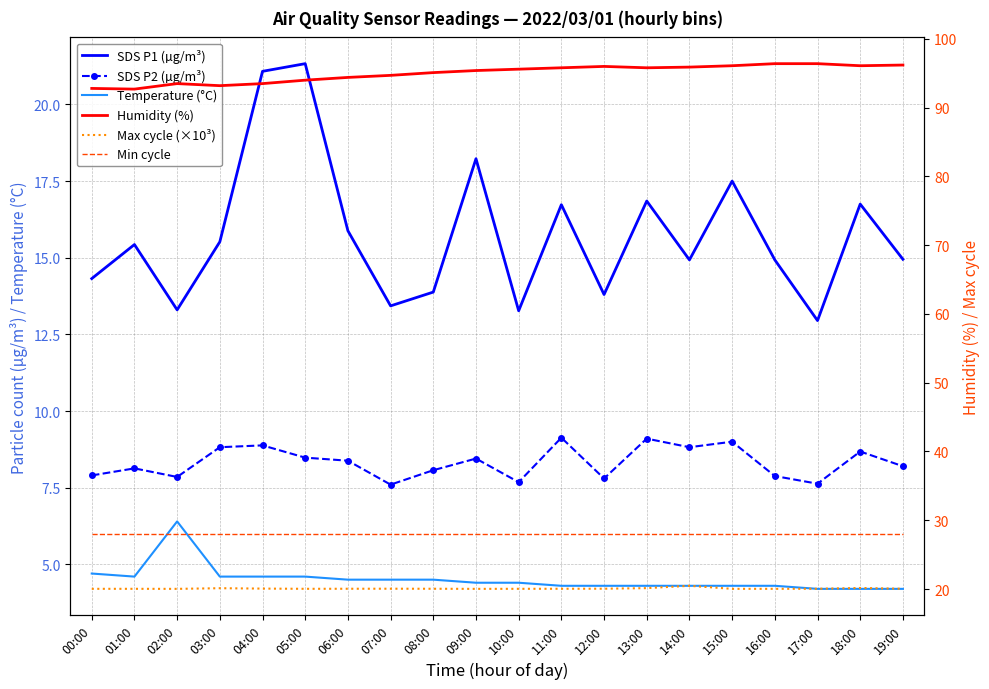

At which category is the sum across all series the highest?

05:00